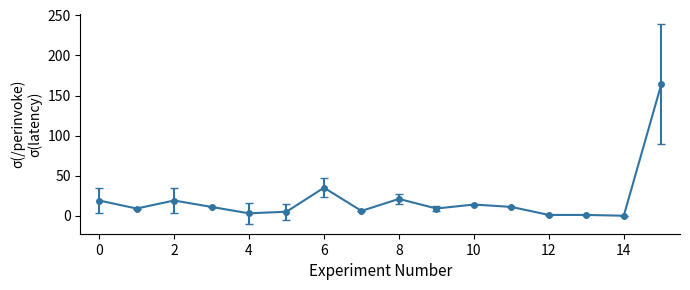

True or false: the data has more than 0 interior local peaks.

True